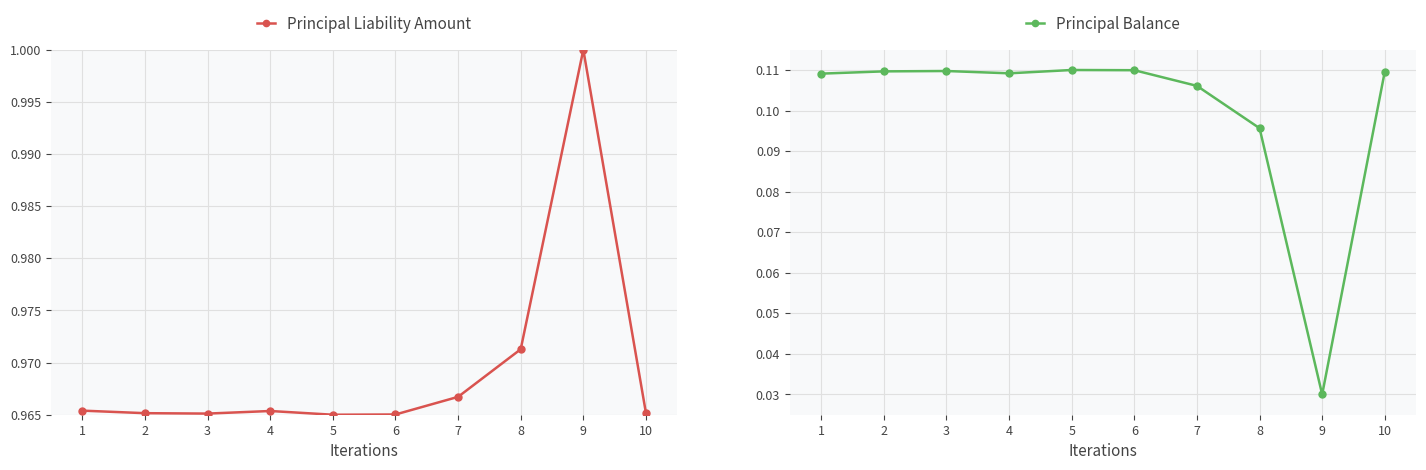

Which series changed the most between 2 and 4?

Principal Balance